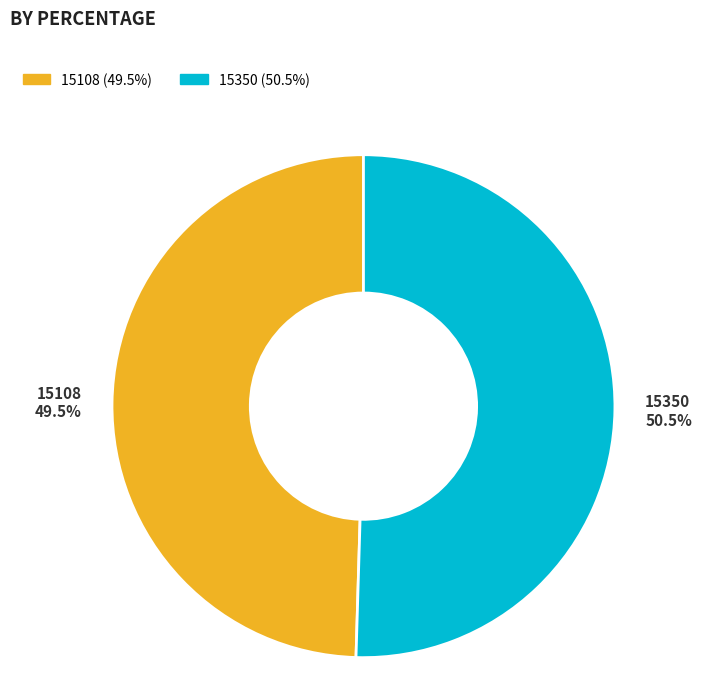

To the nearest percent, what is the difference between the largest and smallest slice percentages?

1%